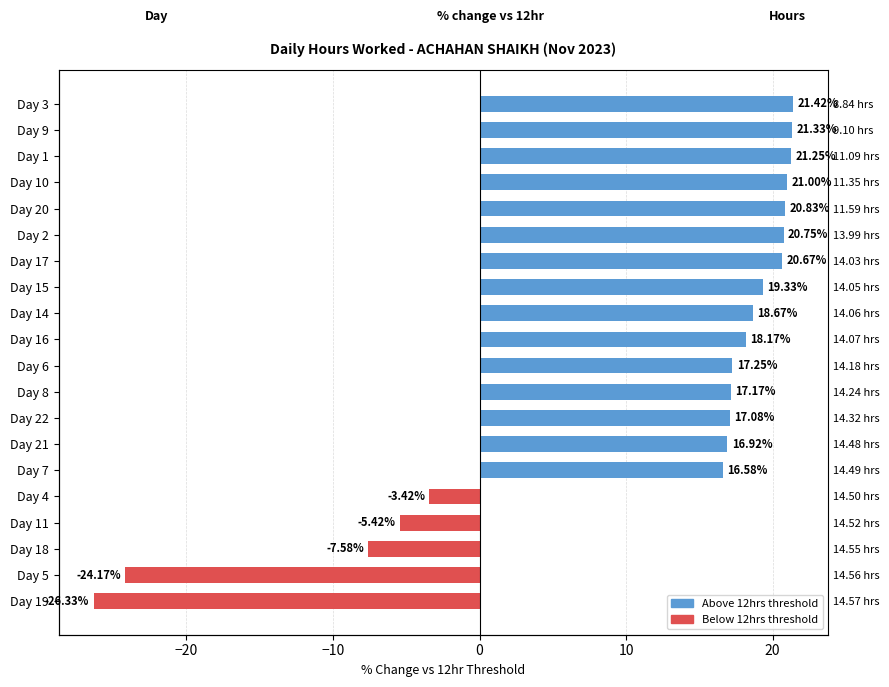

What is the sum of all values?

221.5